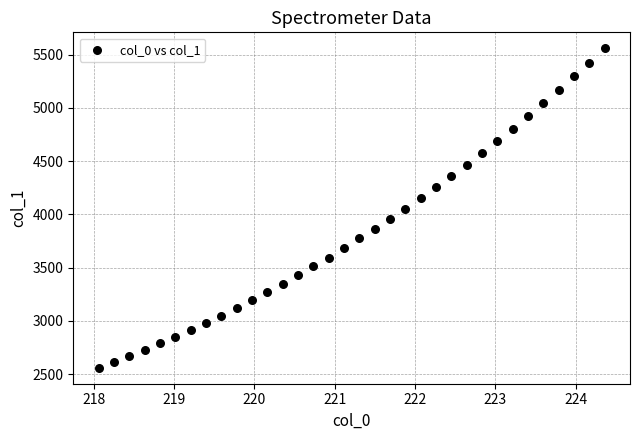

What is the range of X values (max minus min)?

6.3